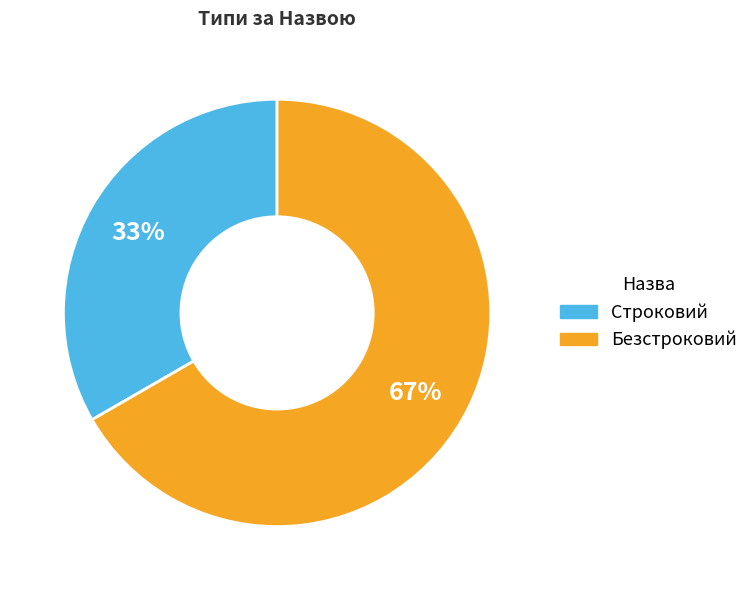

Which category has the smallest portion of the pie?

Строковий